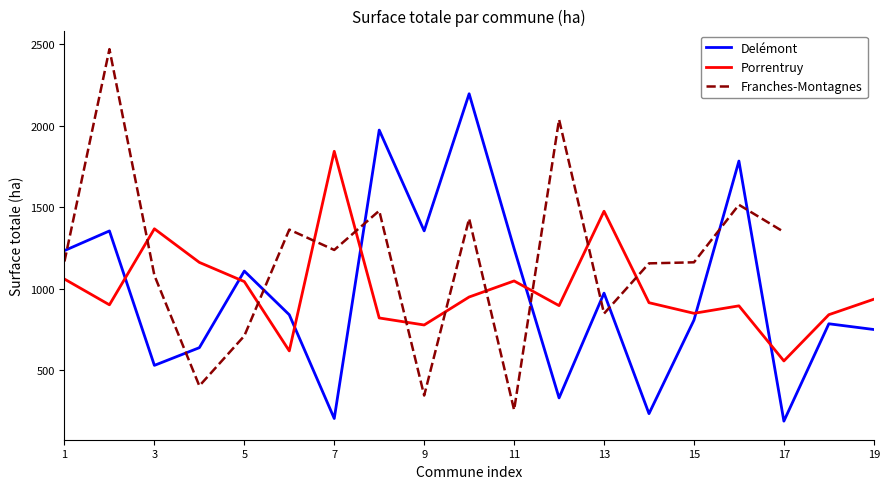

True or false: Porrentruy and Delémont intersect in this chart.

True